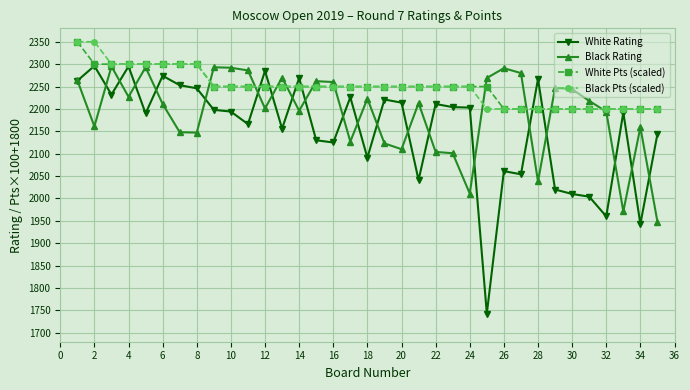

How many series are shown in this chart?

4